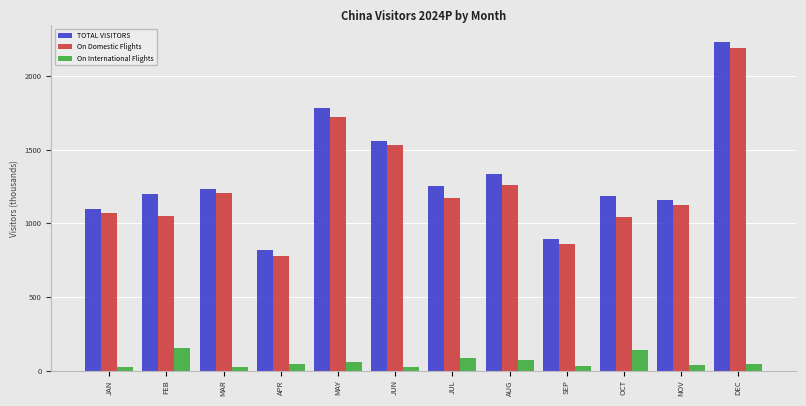

What is the maximum value shown in the chart?

2232.7